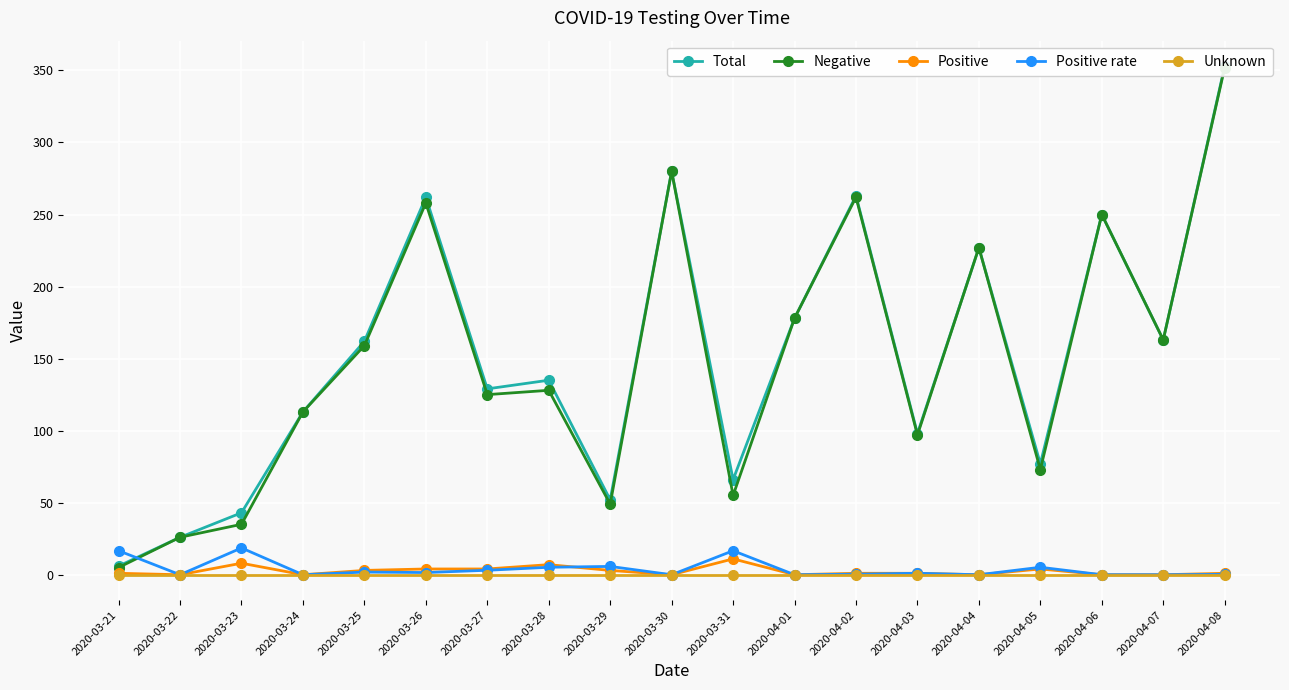

How many data points in Positive rate are above 1?

10